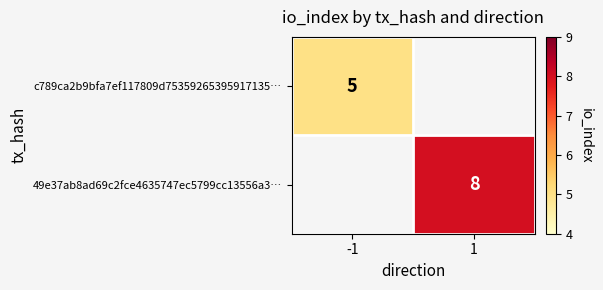

At which category does the chart reach its peak across all series?

1